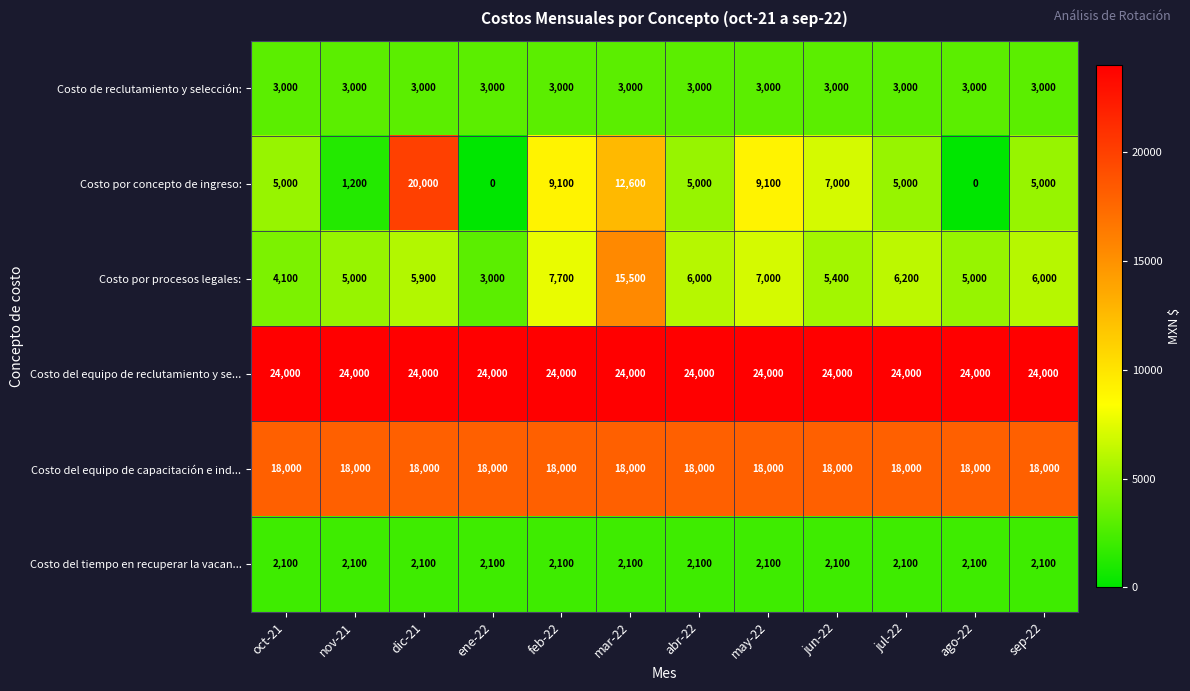

What is the difference between the highest and lowest values at nov-21?

22800